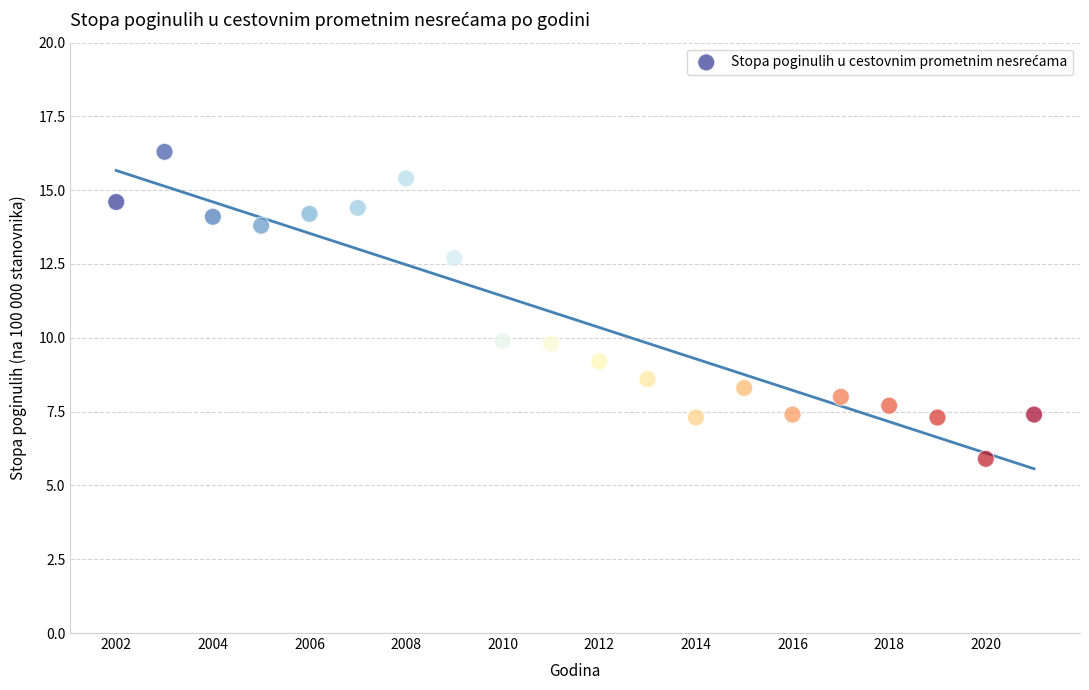

What is the range of X values (max minus min)?

19.0